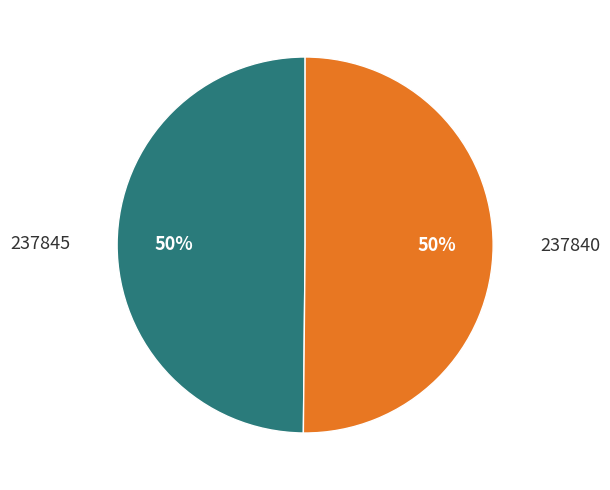

How many slices are in this pie chart?

2